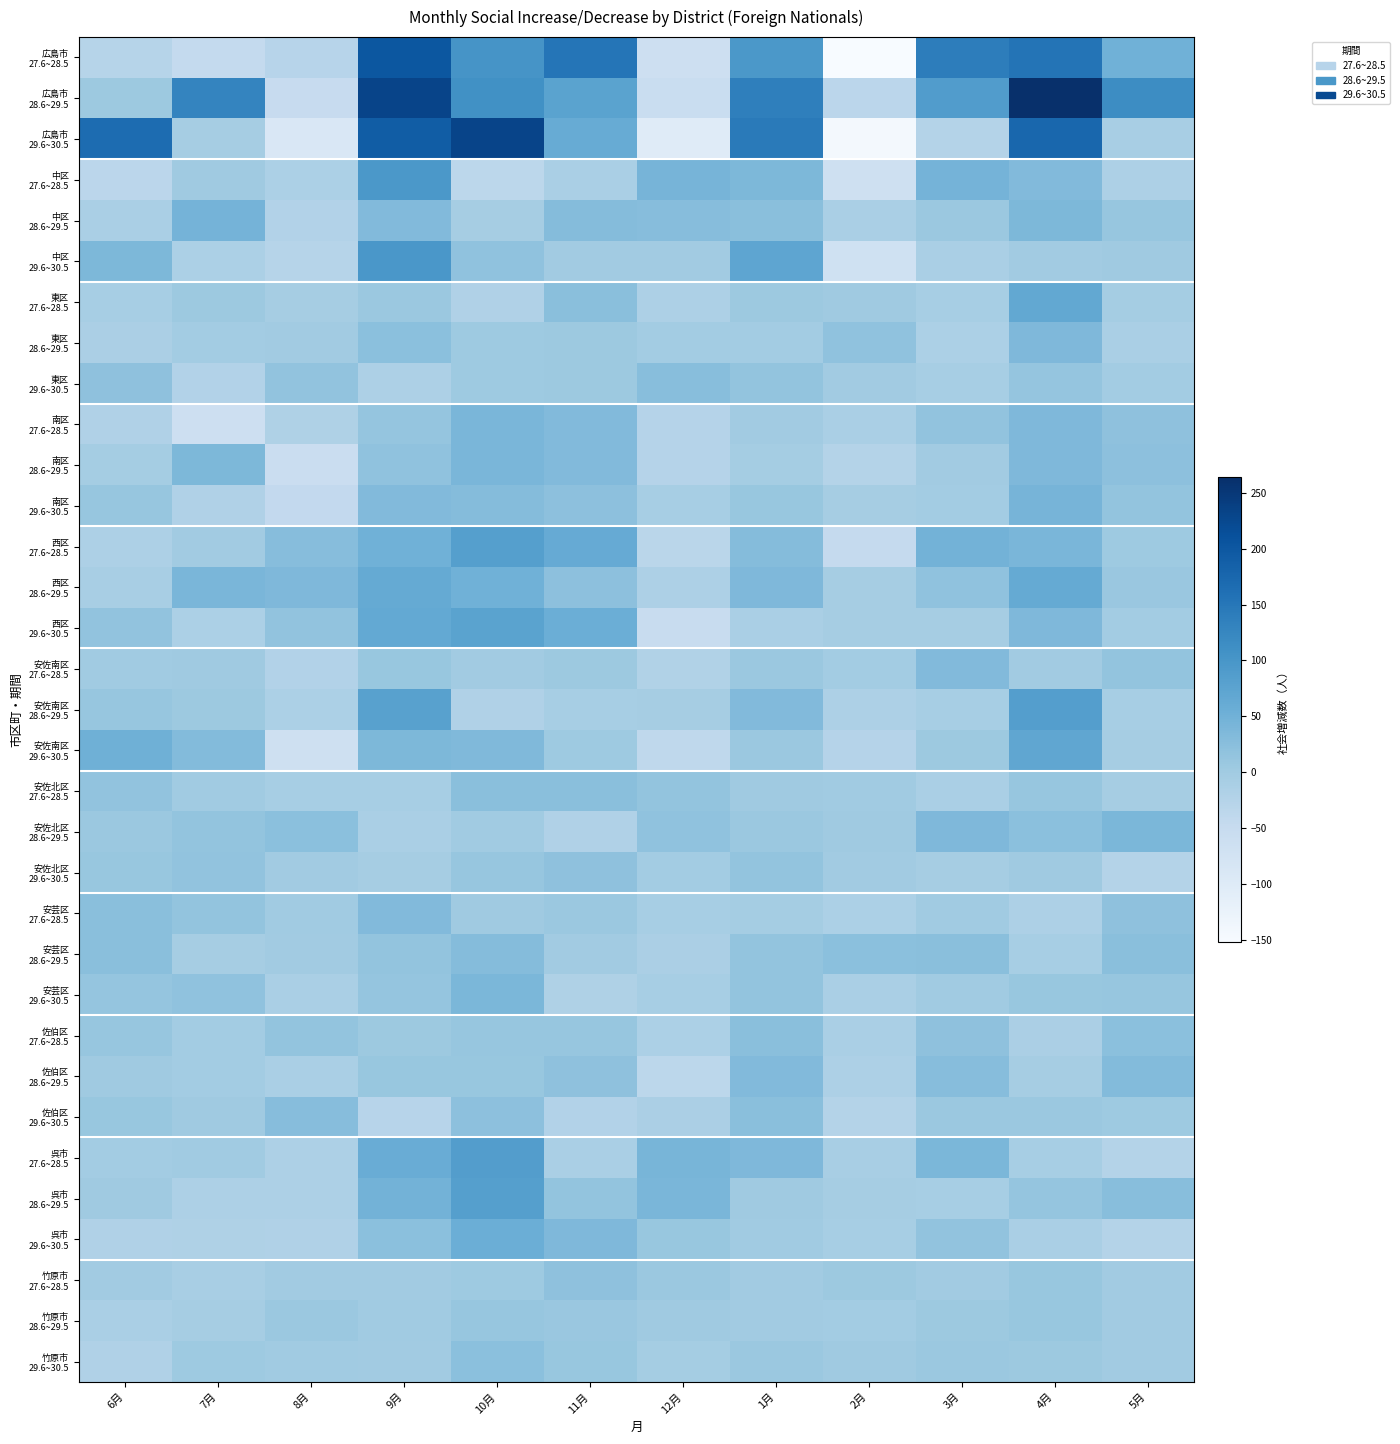

How many data points does each series have?

12